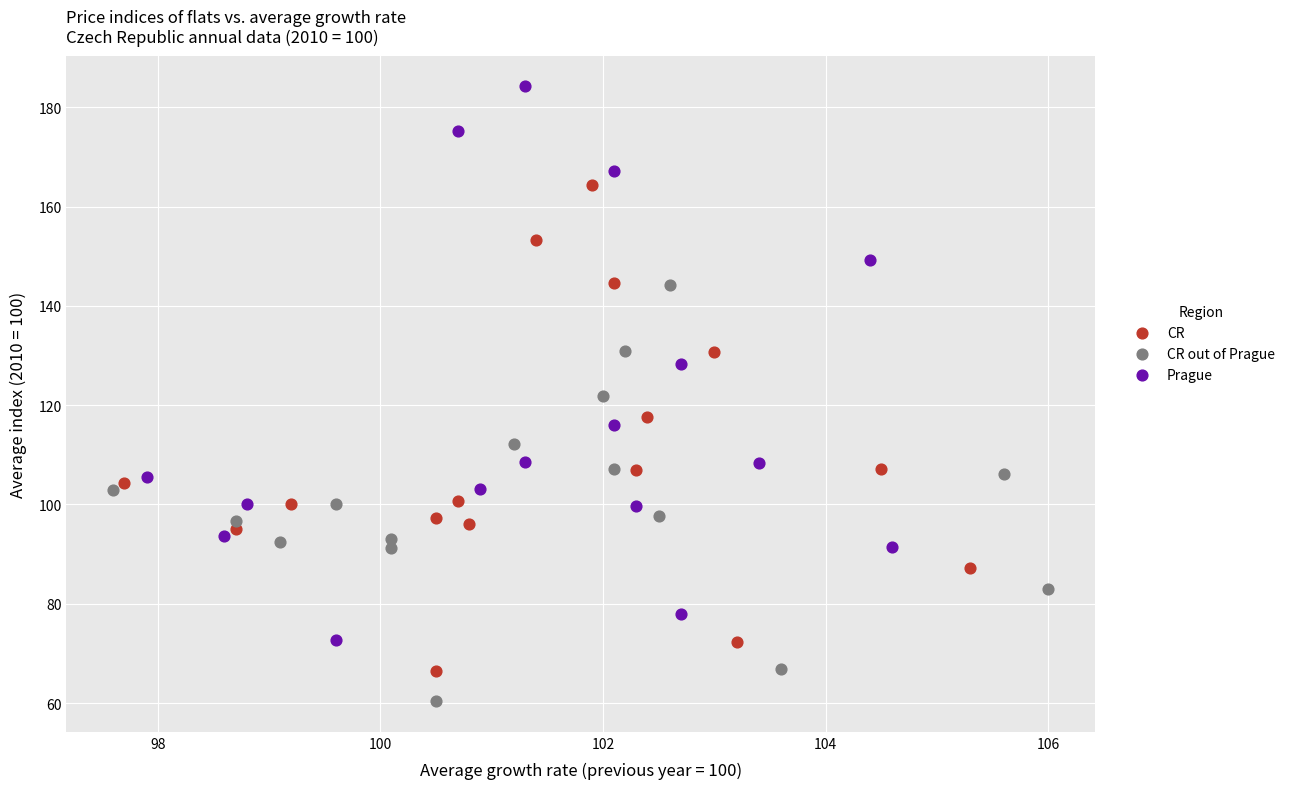

Which series has the widest spread of Y values?

Prague